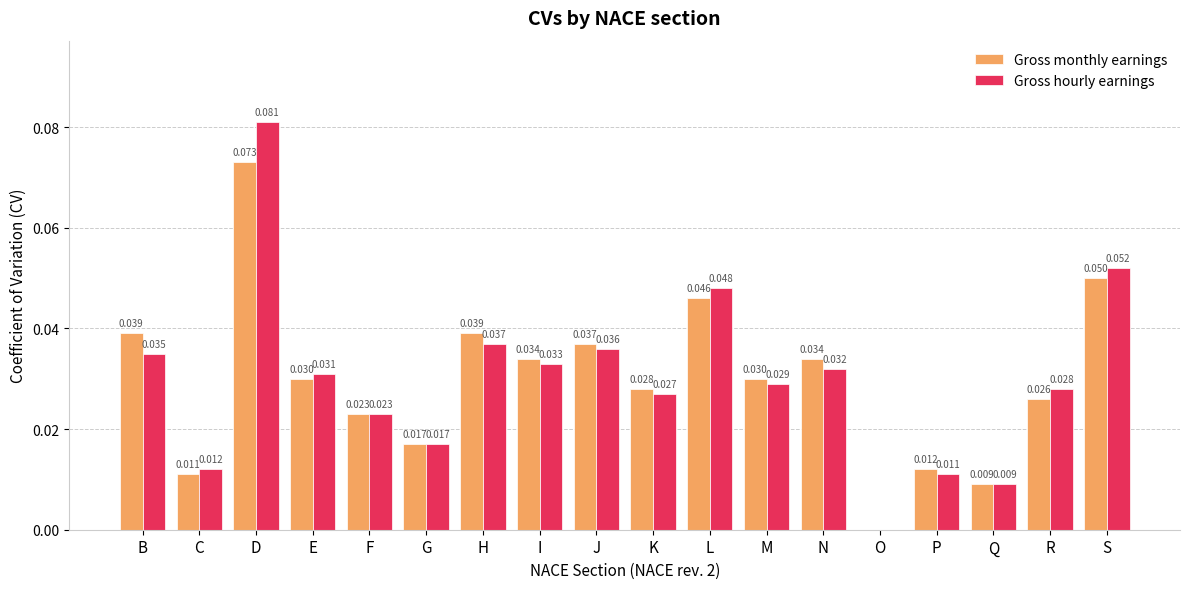

What is the sum of all Gross hourly earnings values?

0.5